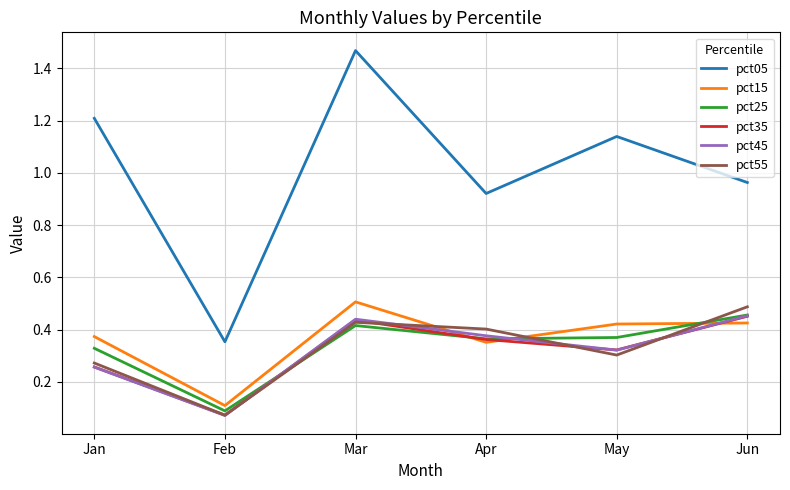

Between Jan and Jun, which series saw the biggest shift?

pct05